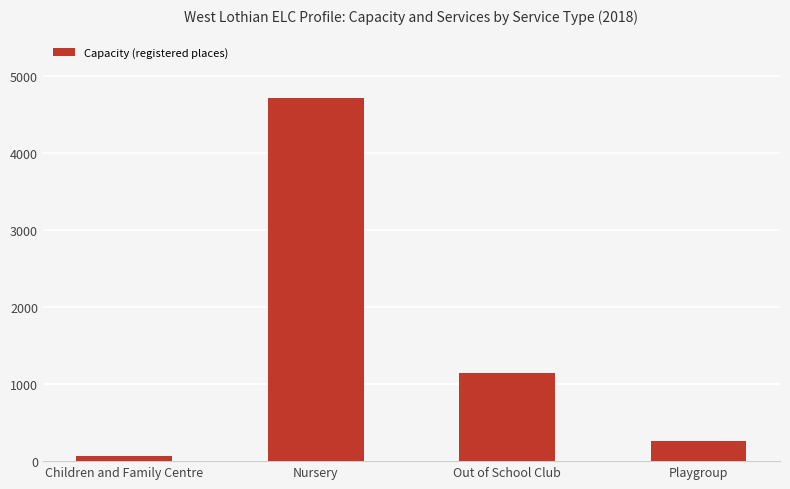

Which has a higher value, Children and Family Centre or Playgroup?

Playgroup